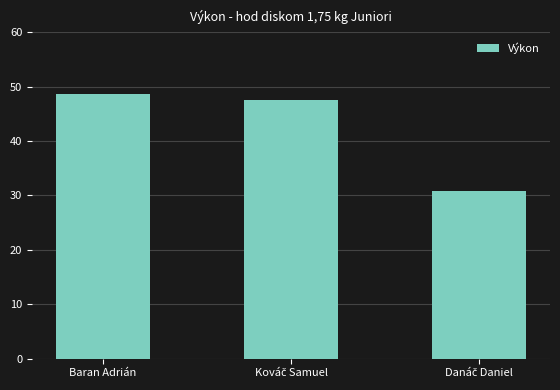

What is the value of the 2nd bar from the left?

47.6